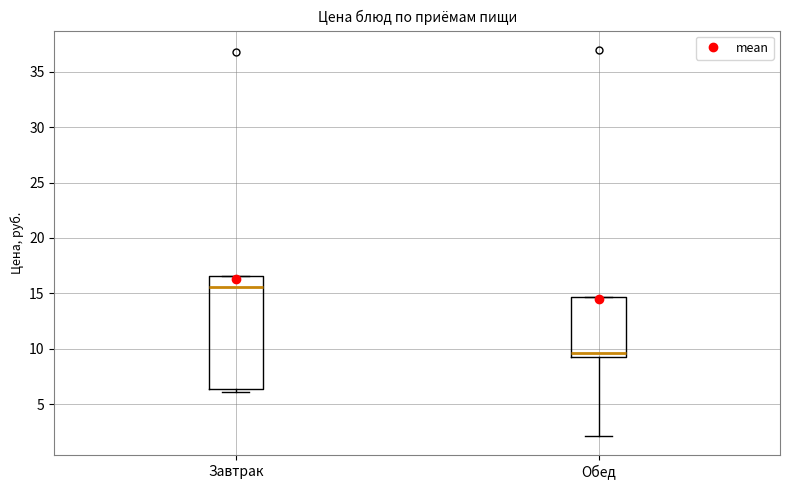

Which box is the tallest, from its lower edge to its upper edge?

Завтрак